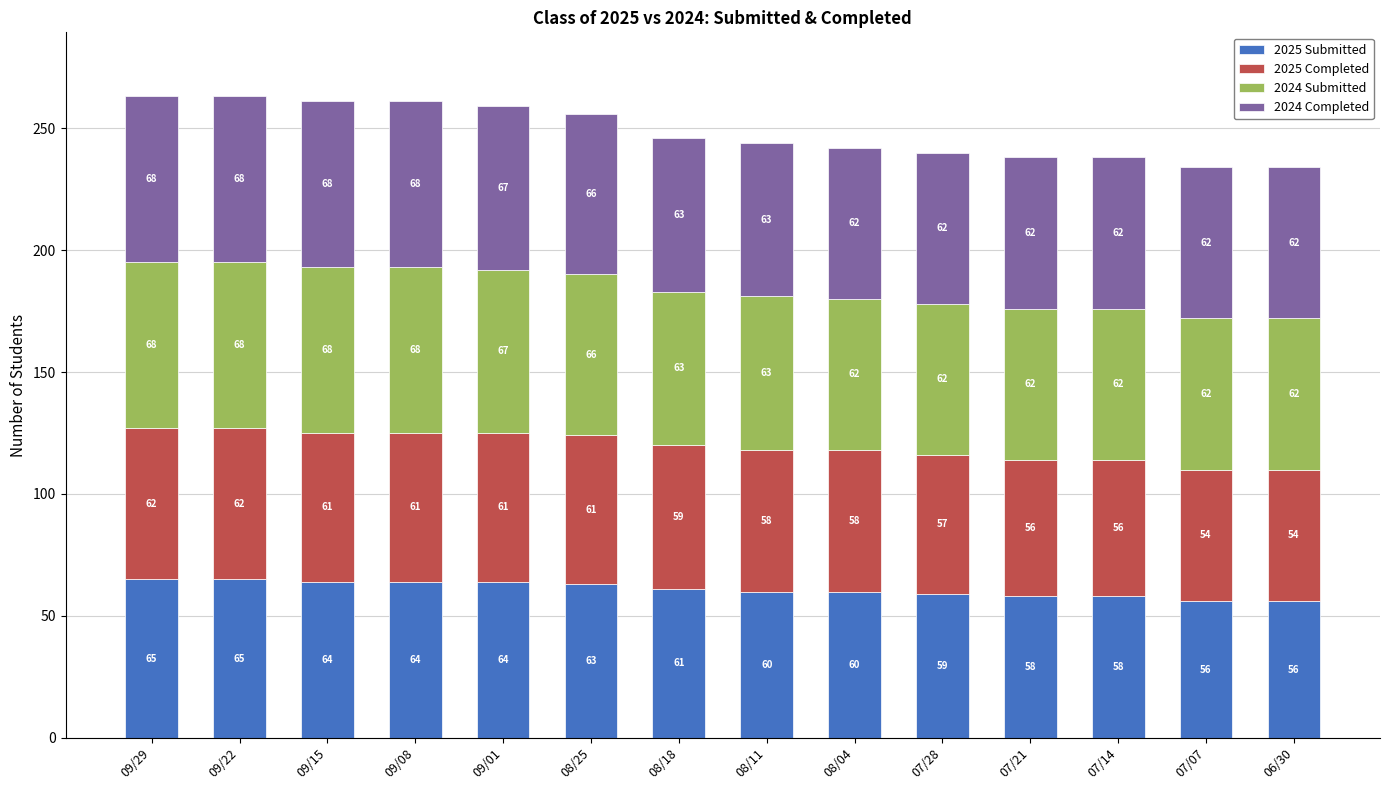

Where does the 2025 Submitted series first go above 61?

09/29